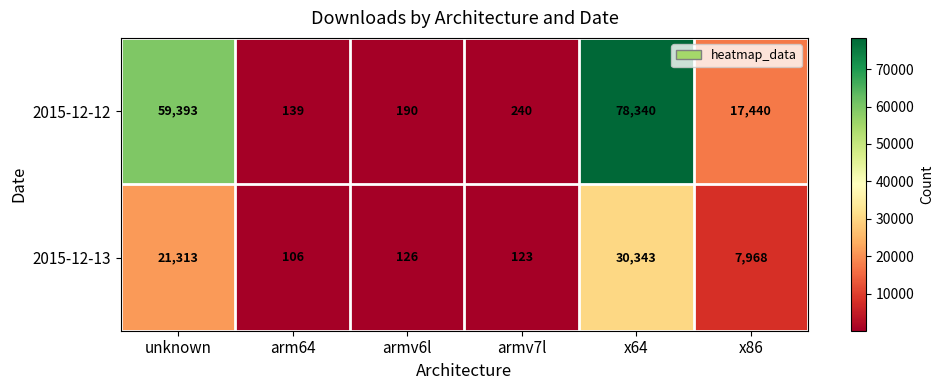

At which category is the sum across all series the highest?

x64